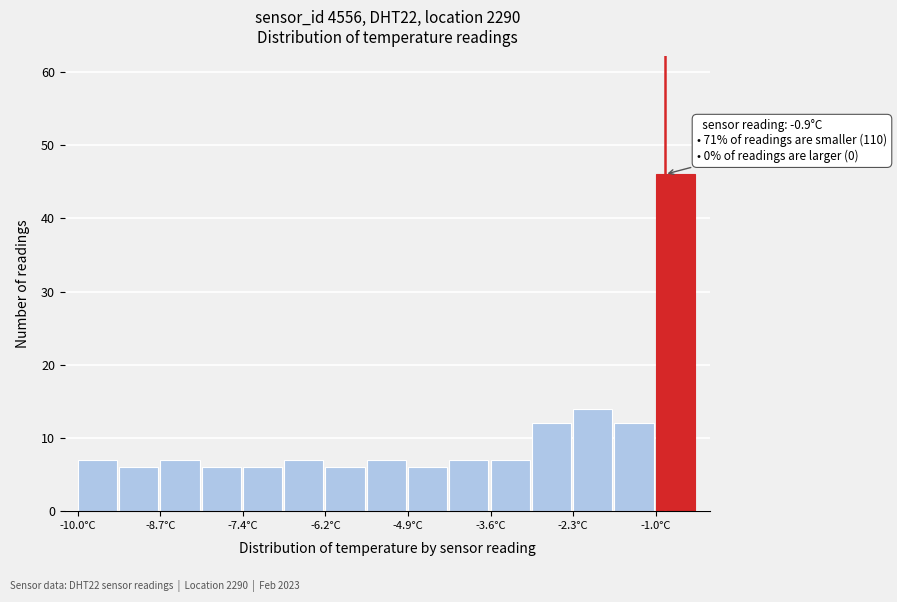

Around what value on the x-axis is the tallest bar? Give the approximate position of its centre, as read against the axis.

-0.8